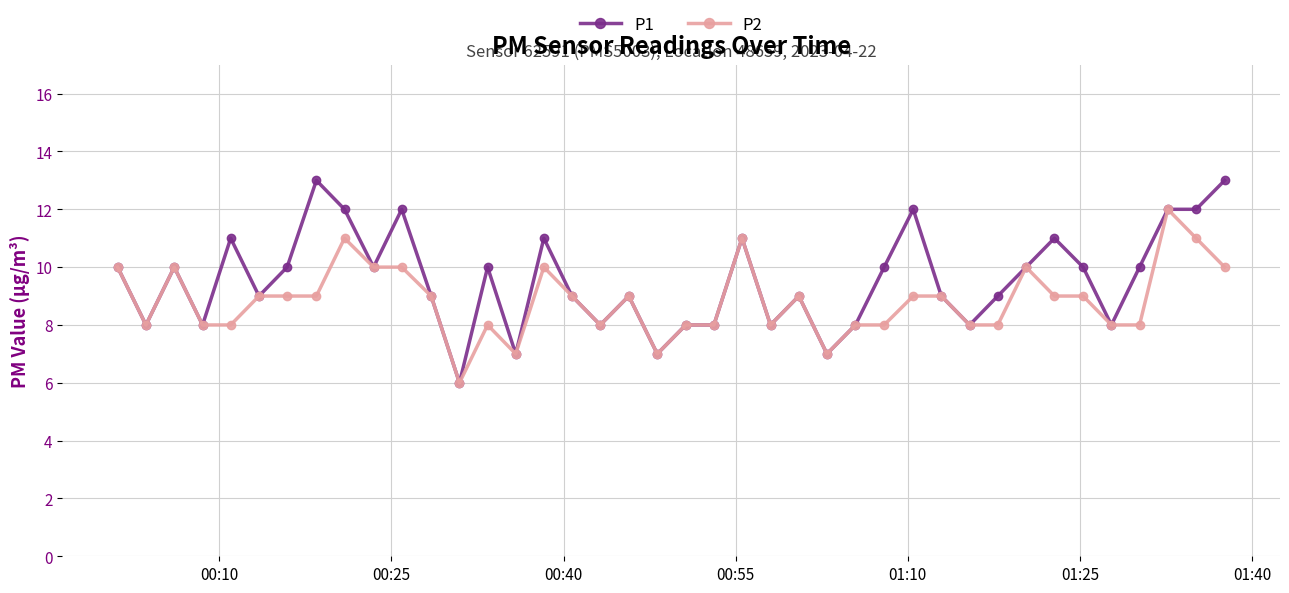

True or false: P2 has more than 1 points higher than both neighbors.

True